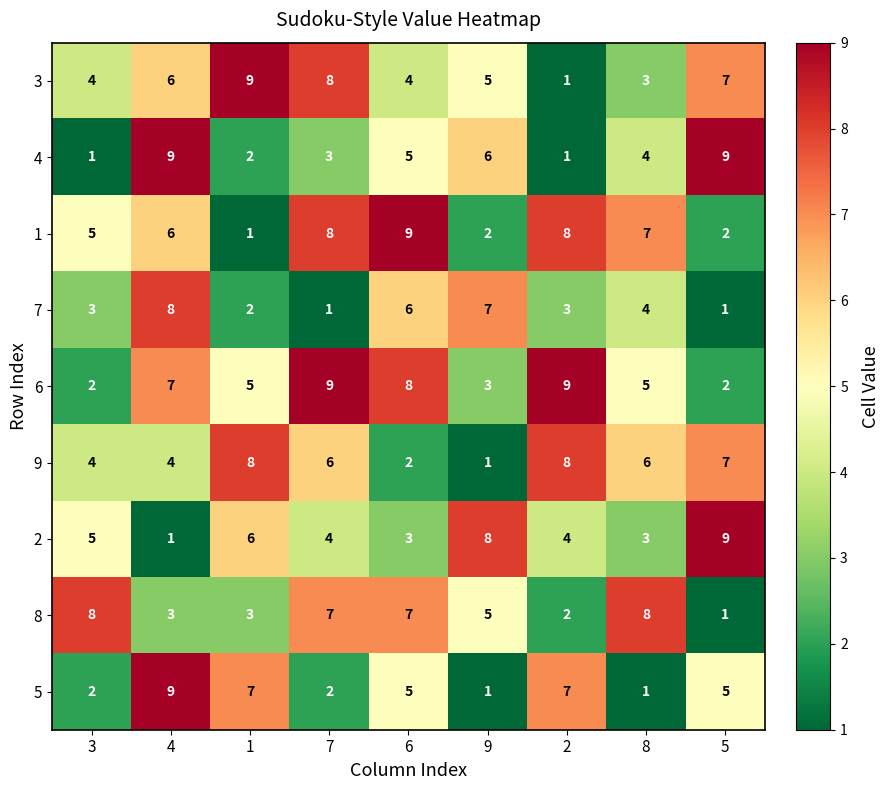

Is the value of 2 at 7 greater than the value of 8 at 7?

No